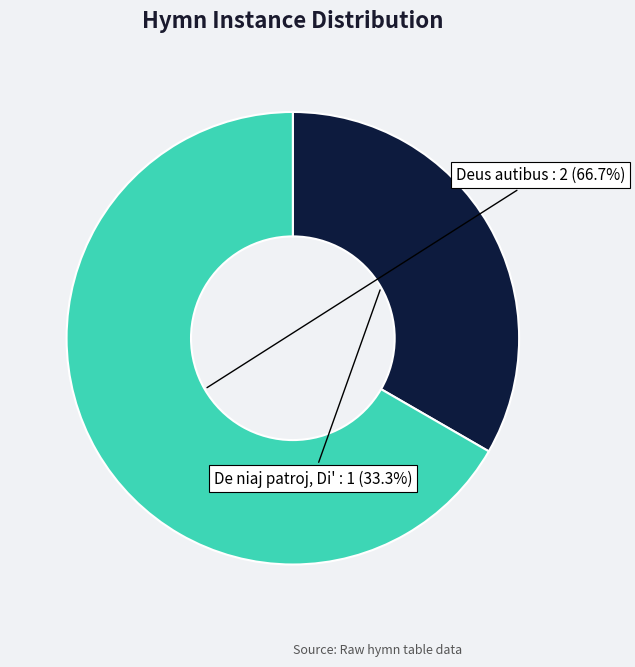

To the nearest percent, what is the difference between the largest and smallest slice percentages?

33%